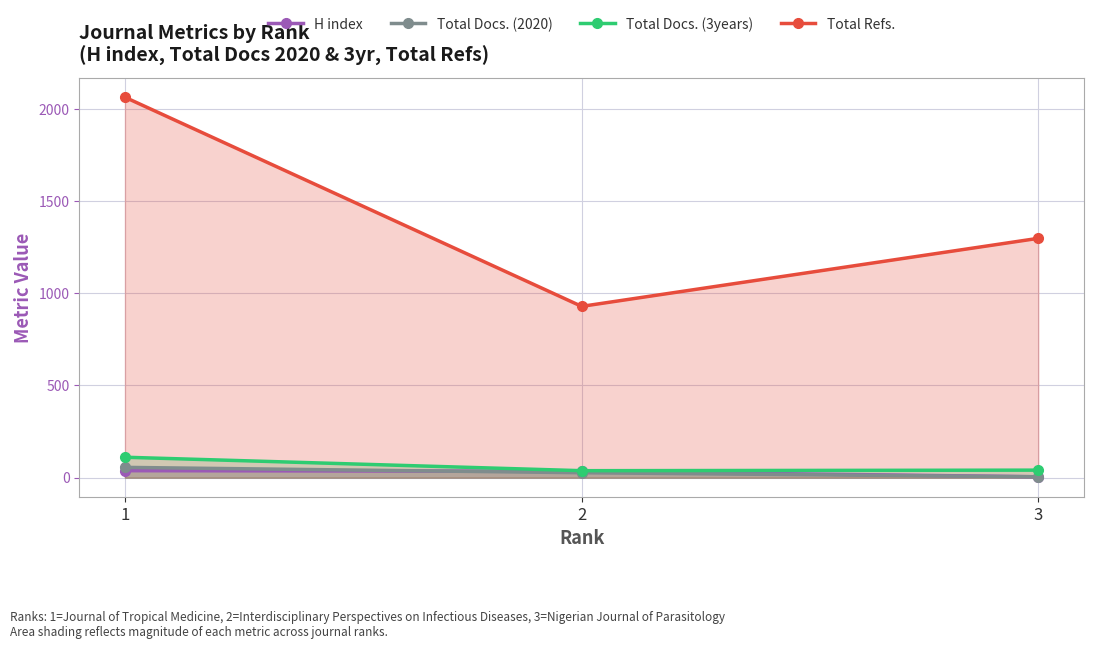

How many lines are shown in the chart?

4